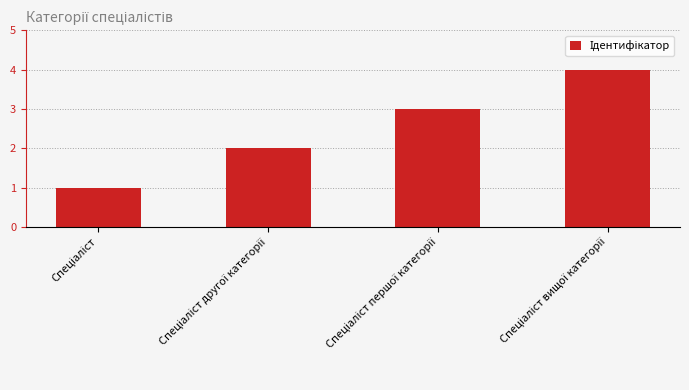

What is the maximum value shown in the chart?

4